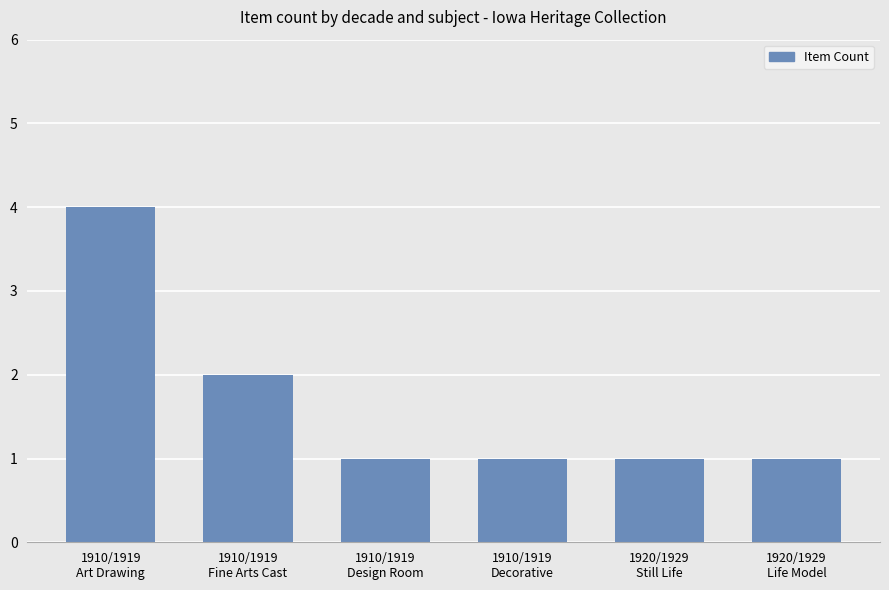

What is the smallest value displayed?

1